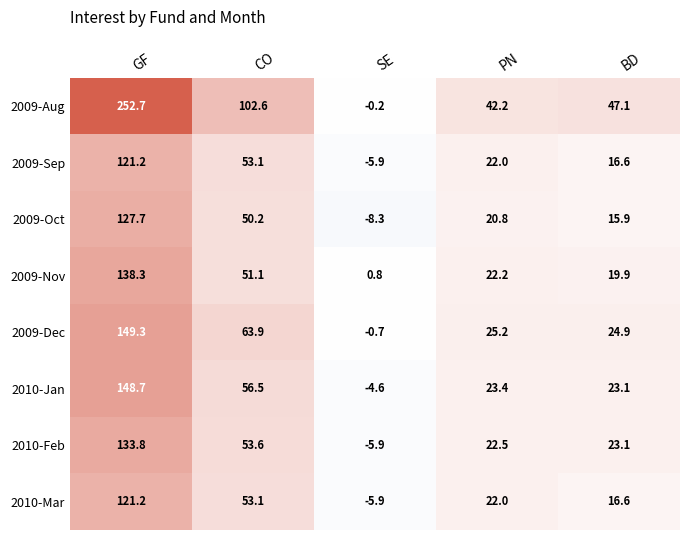

How many distinct data groups are displayed?

8